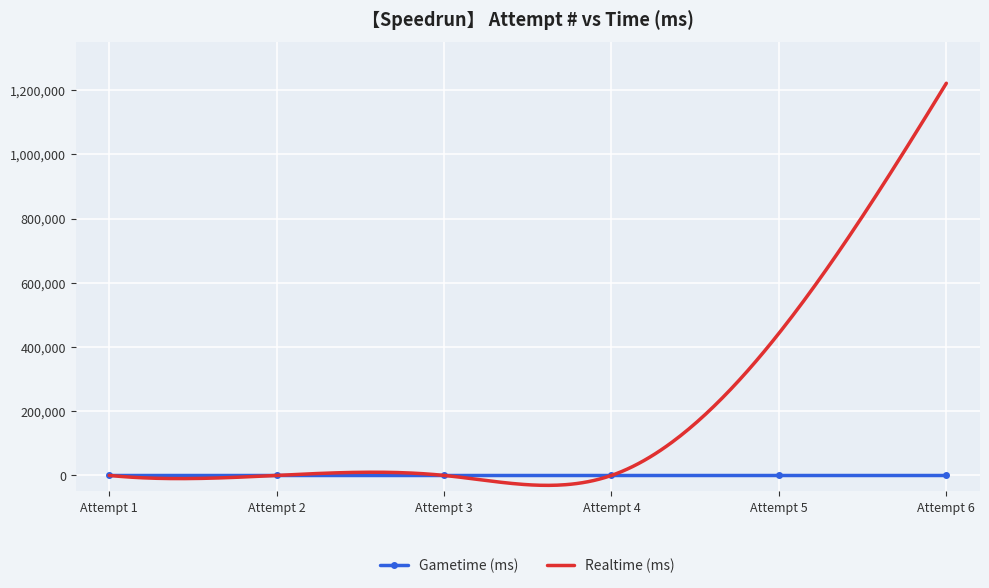

True or false: Realtime (ms) has a value of 442795 at 5.

True